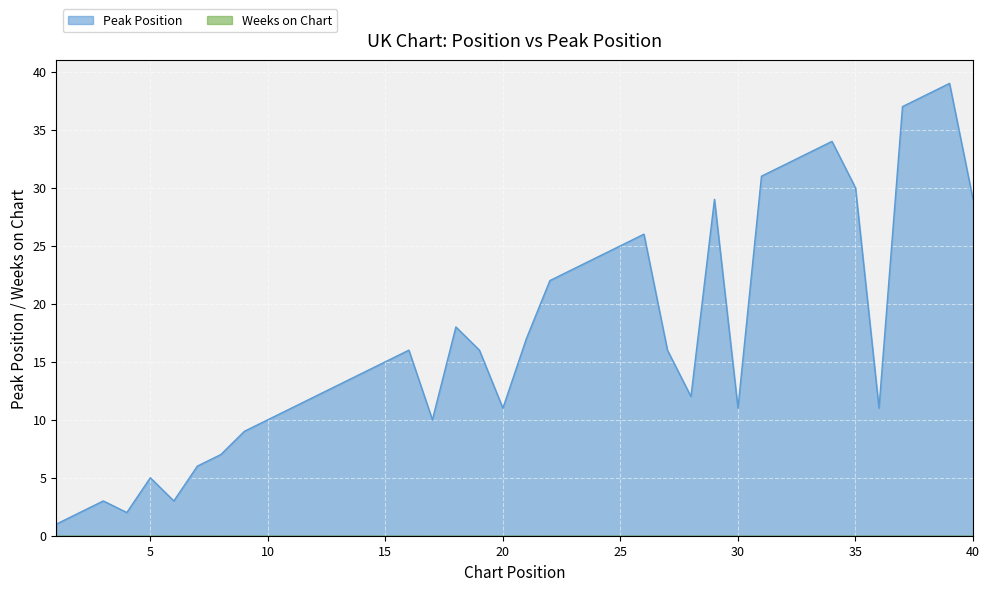

At which label is the value closest to 20?

18